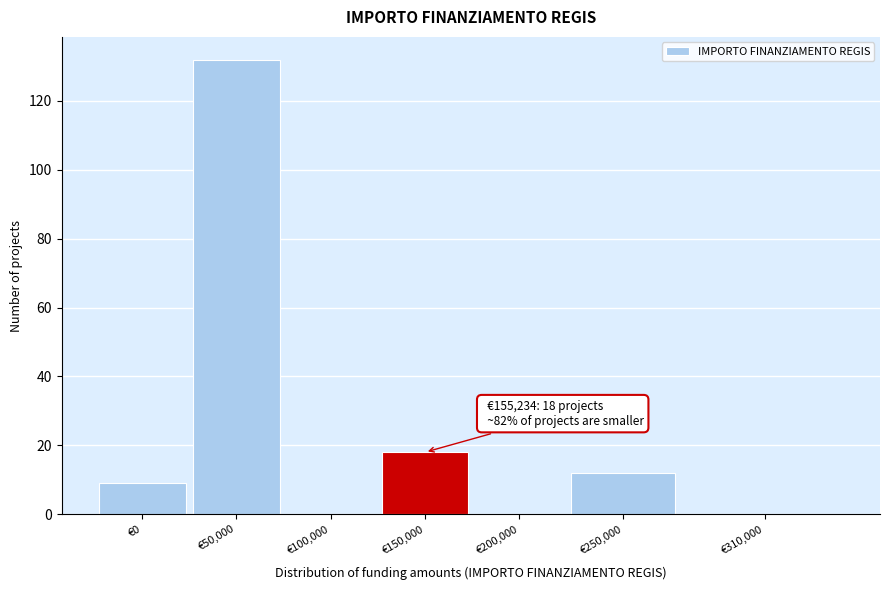

Reading right to left, extract all data points from this chart.

€310,000=0	€250,000=12	€200,000=0	€150,000=18	€100,000=0	€50,000=132	€0=9